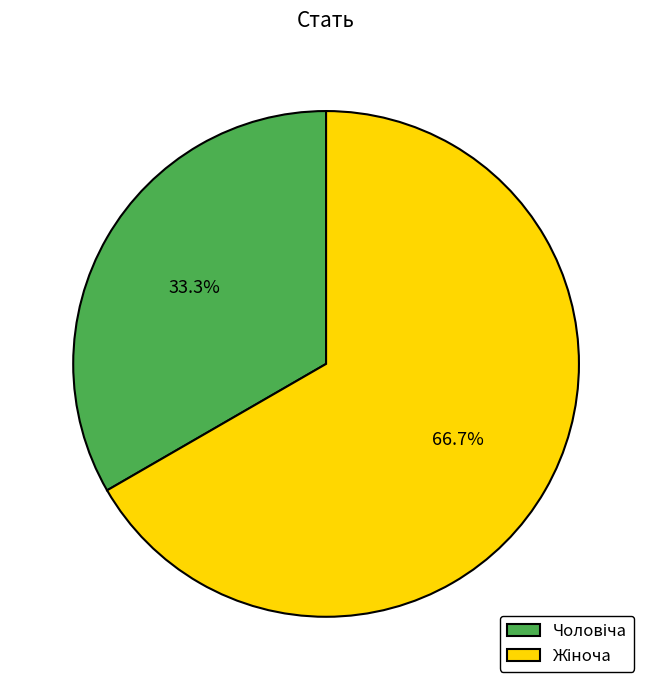

Is there a majority slice in this chart?

Yes